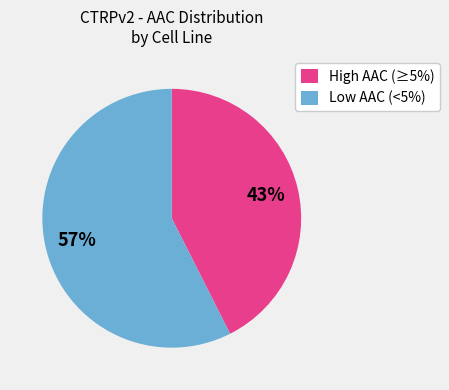

Is it true that Low AAC (<5%) is 57% of the pie?

True